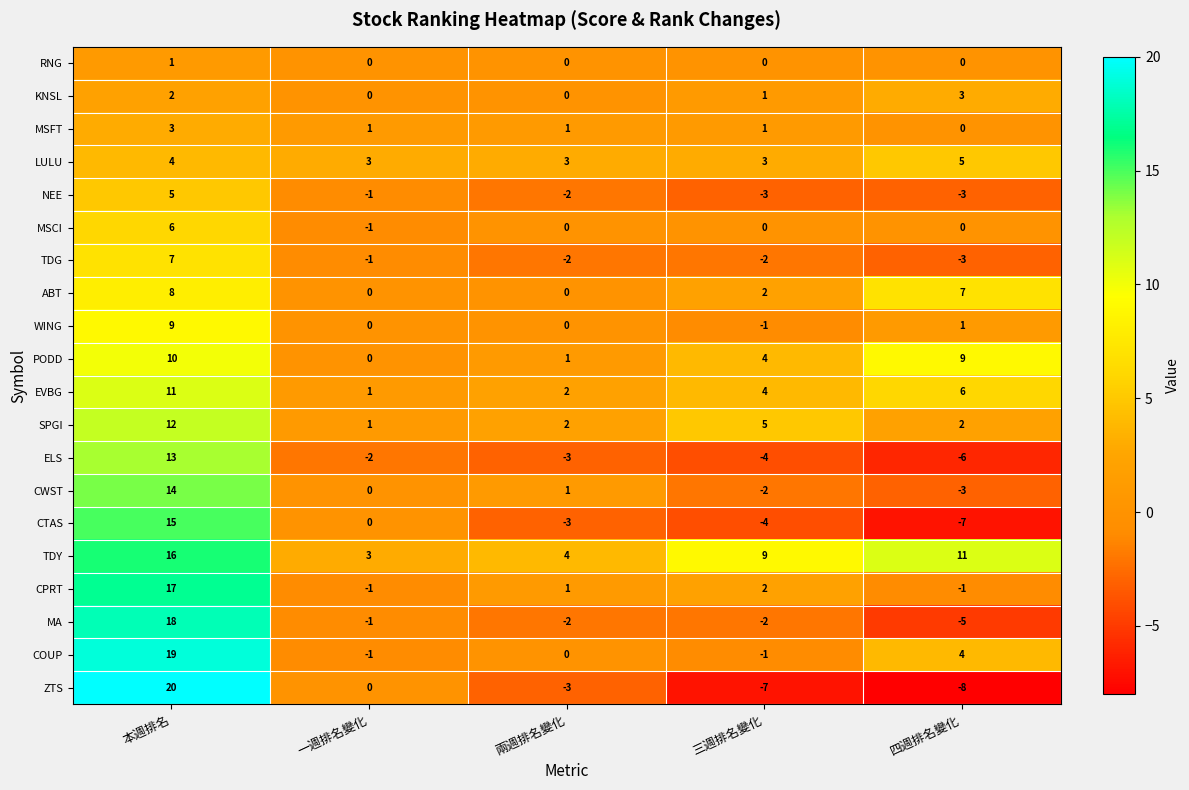

What is the sum of the TDY values at 兩週排名變化 and 一週排名變化?

7